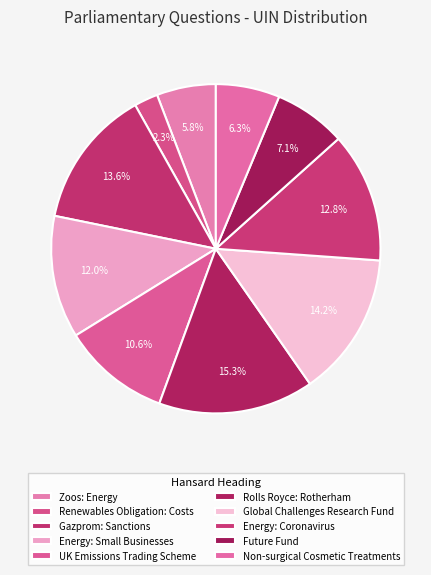

Rank the categories by value from lowest to highest.

Renewables Obligation: Costs, Zoos: Energy, Non-surgical Cosmetic Treatments, Future Fund, UK Emissions Trading Scheme, Energy: Small Businesses, Energy: Coronavirus, Gazprom: Sanctions, Global Challenges Research Fund, Rolls Royce: Rotherham